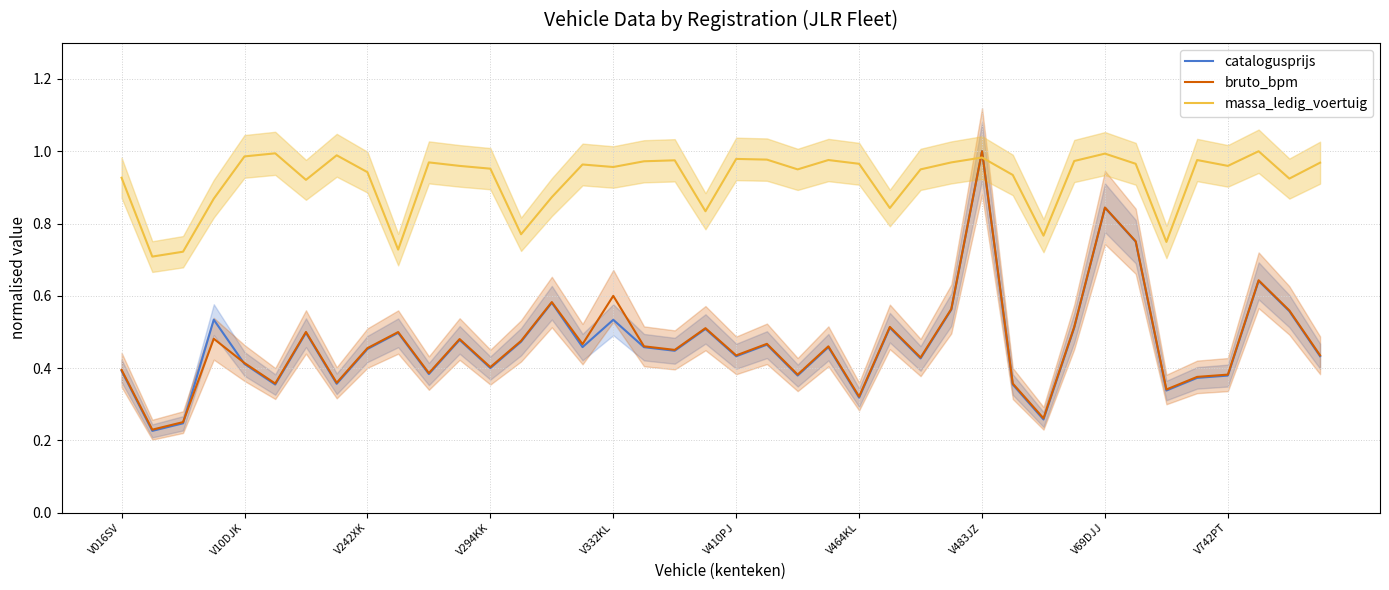

At how many categories does at least one series exceed 0?

40